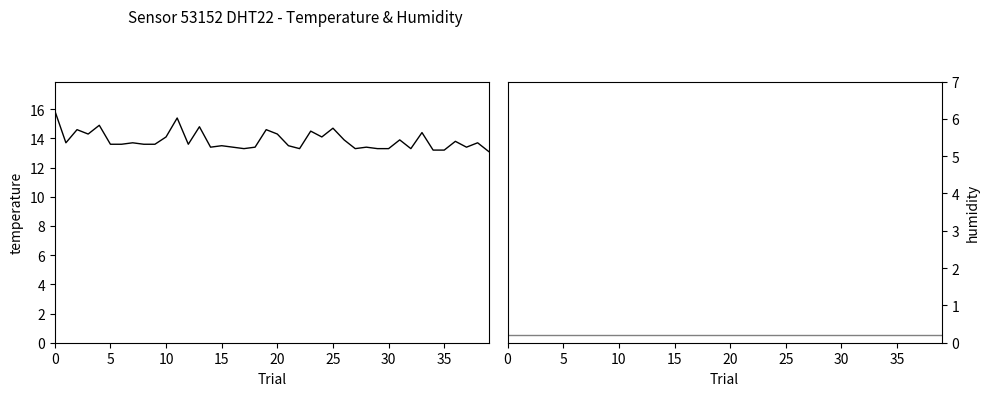

Reading left to right, transcribe all the data shown in this chart.

temperature: 15.9	13.7	14.6	14.3	14.9	13.6	13.6	13.7	13.6	13.6	14.1	15.4	13.6	14.8	13.4	13.5	13.4	13.3	13.4	14.6	14.3	13.5	13.3	14.5	14.1	14.7	13.9	13.3	13.4	13.3	13.3	13.9	13.3	14.4	13.2	13.2	13.8	13.4	13.7	13.1
humidity: 0.2	0.2	0.2	0.2	0.2	0.2	0.2	0.2	0.2	0.2	0.2	0.2	0.2	0.2	0.2	0.2	0.2	0.2	0.2	0.2	0.2	0.2	0.2	0.2	0.2	0.2	0.2	0.2	0.2	0.2	0.2	0.2	0.2	0.2	0.2	0.2	0.2	0.2	0.2	0.2